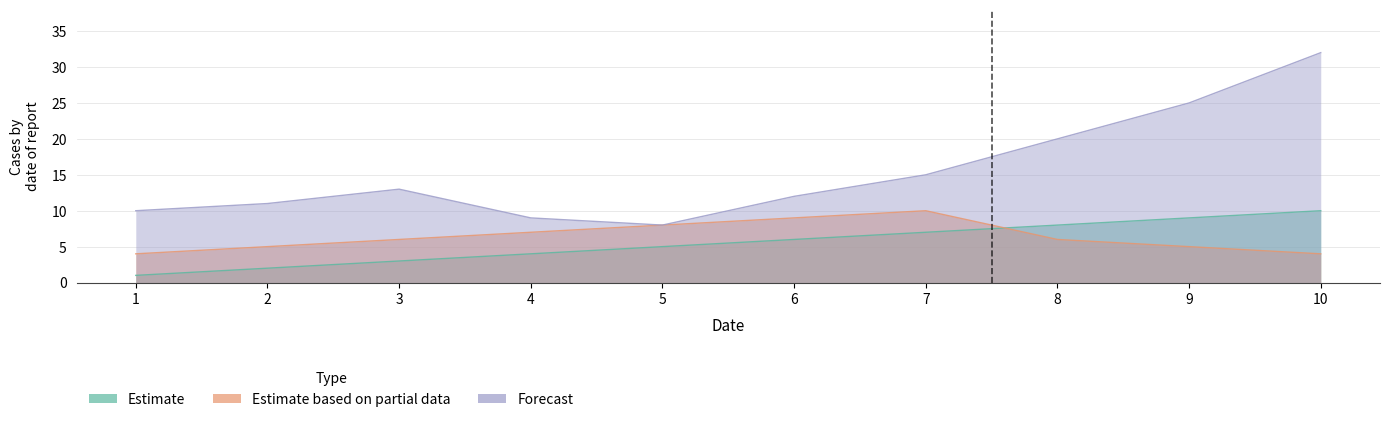

What is the sum of the 好医生药业集团有限公司 values at 3 and 9?

11